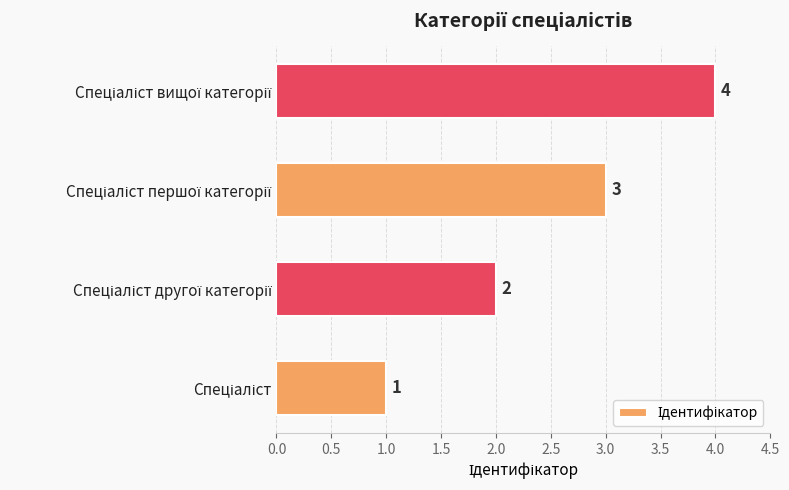

Count the values in the range 2 to 4.

3